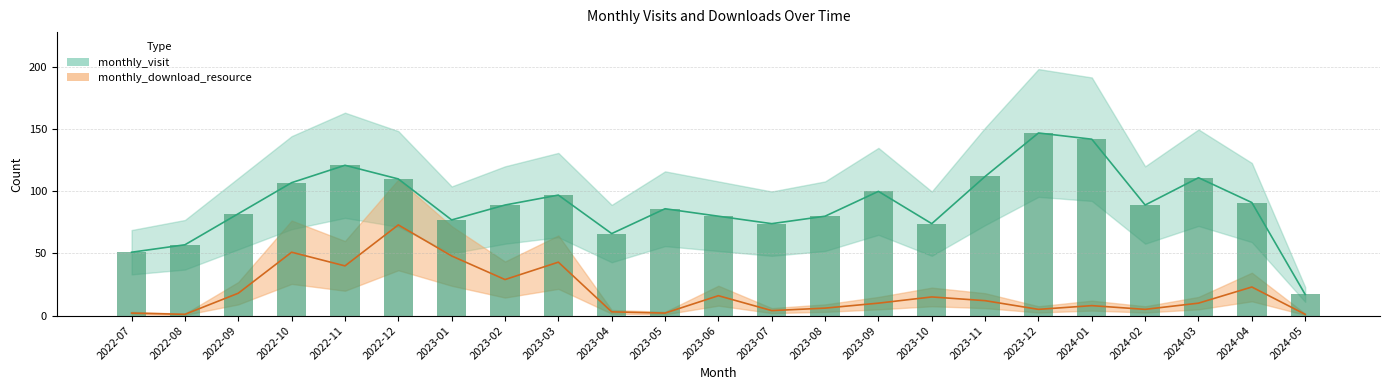

What is the sum of the monthly_download_resource values at 2024-04 and 2023-03?

66